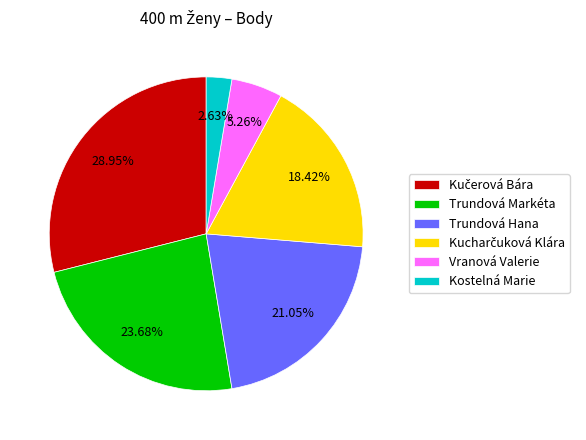

What percentage is NOT represented by Trundová Markéta?

76.3%